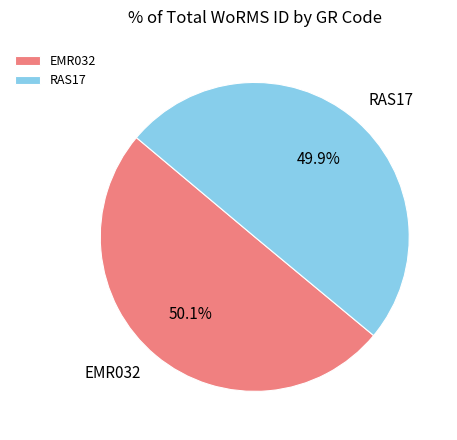

To the nearest percent, what percentage of the pie is RAS17?

50%